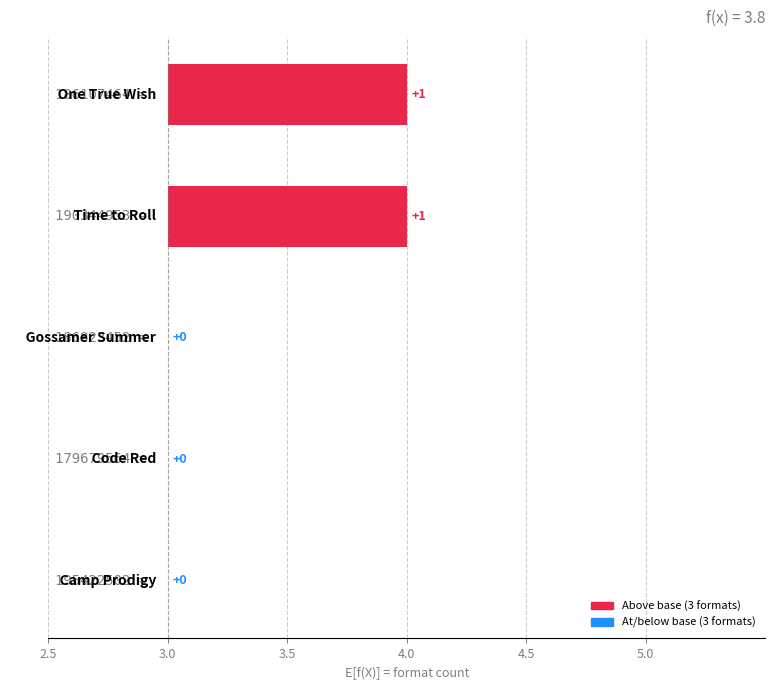

Are the bars grouped side by side (vs. stacked)?

No